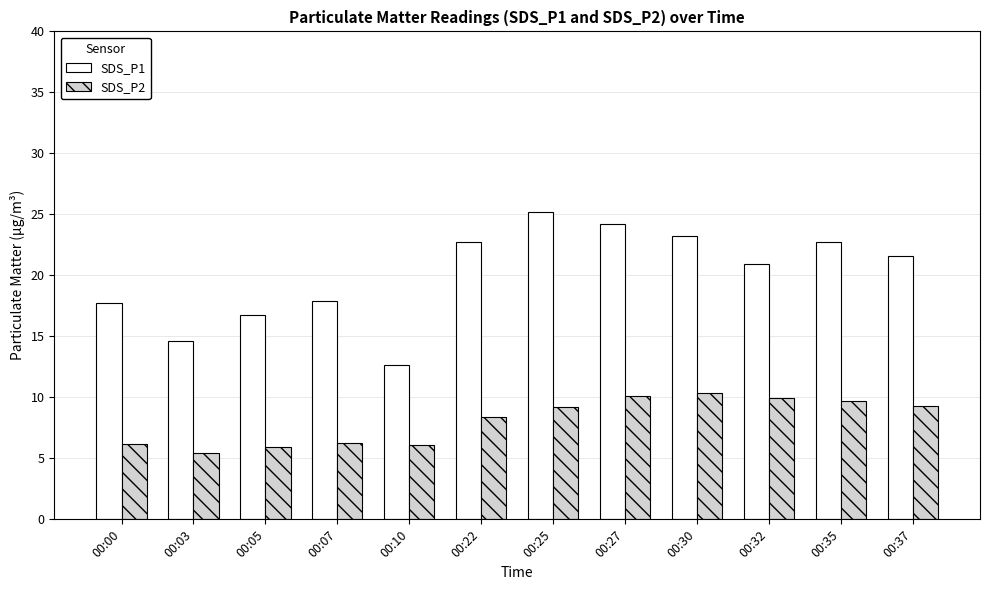

How many data points does each series have?

12